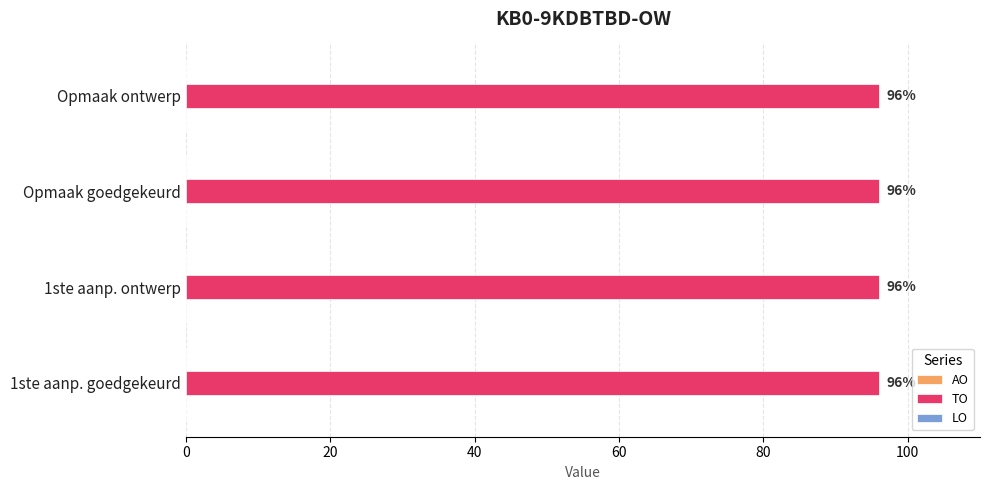

Reading left to right, extract all data points from this chart.

AO: 2023 1ste aanpassing – goedgekeurd=0	2023 1ste aanpassing – ontwerp=0	2023 Opmaak – goedgekeurd=0	2023 Opmaak - ontwerp=0
TO: 2023 1ste aanpassing – goedgekeurd=96	2023 1ste aanpassing – ontwerp=96	2023 Opmaak – goedgekeurd=96	2023 Opmaak - ontwerp=96
LO: 2023 1ste aanpassing – goedgekeurd=0	2023 1ste aanpassing – ontwerp=0	2023 Opmaak – goedgekeurd=0	2023 Opmaak - ontwerp=0